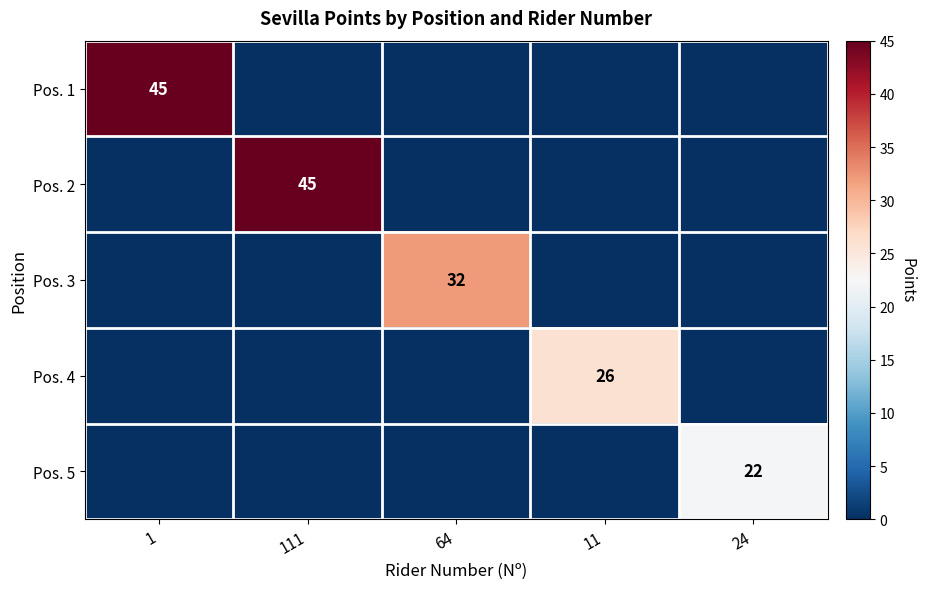

Is it true that Pos. 2 equals 45 at 111?

True